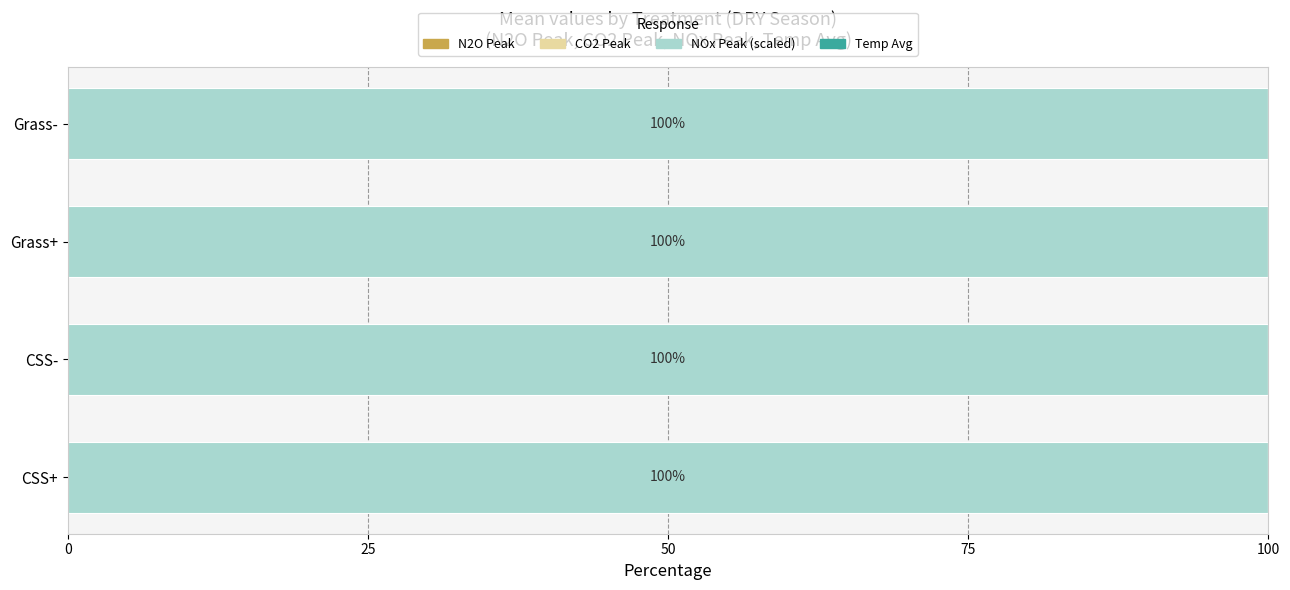

Count the number of categories in the chart.

4